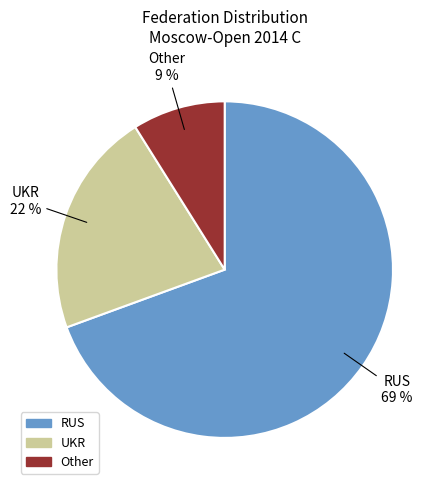

Which slice represents more than half of the pie?

RUS